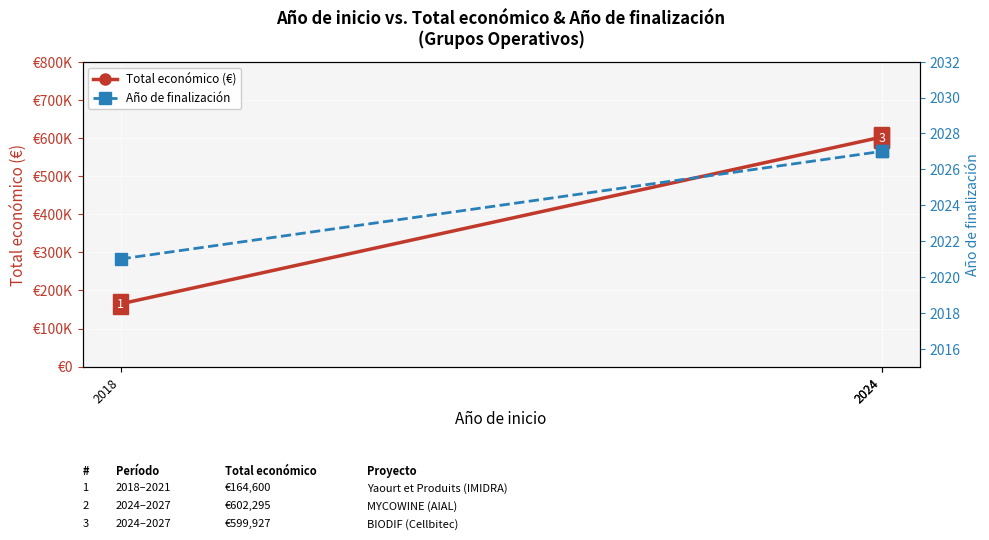

Reading left to right, list all the values displayed in this chart.

Total económico (€): 164600.0	602295.4	599927.0
Año de finalización: 2021.0	2027.0	2027.0